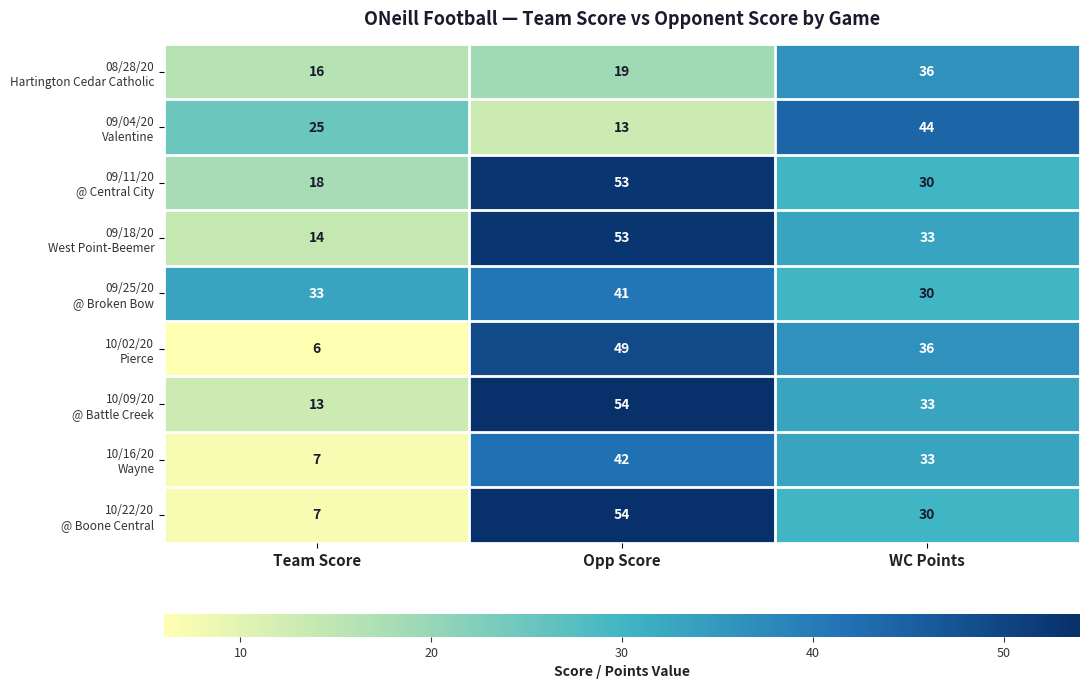

What is the difference between the highest and lowest values at Team Score?

27